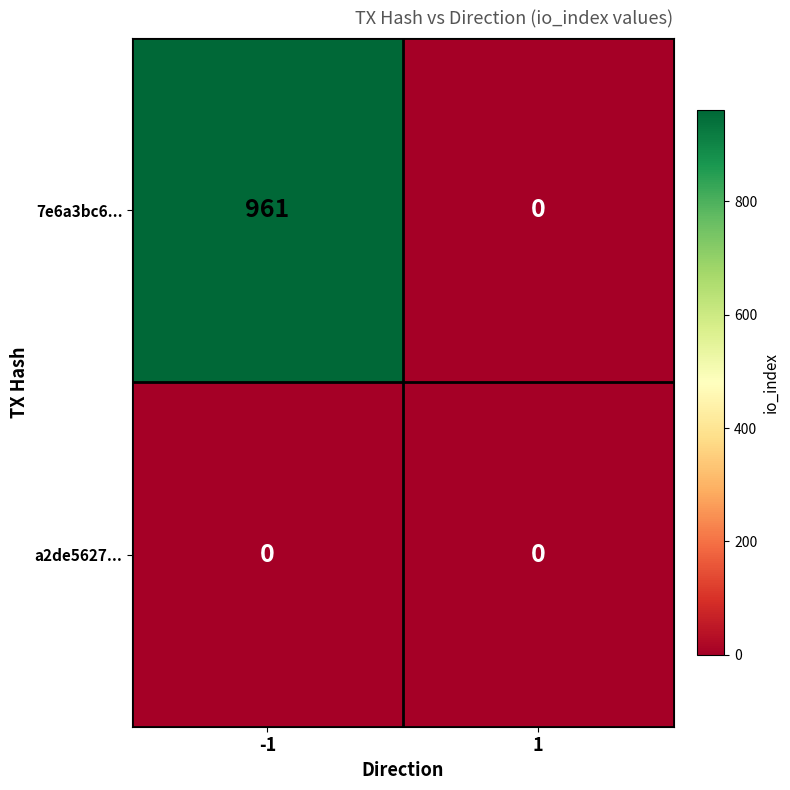

Which series has the widest spread of values?

7e6a3bc6...